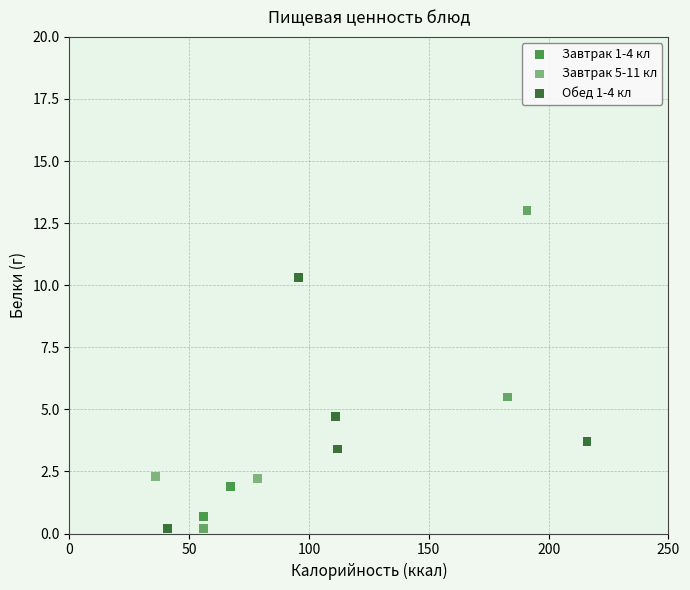

What are all the series names shown in the legend?

Завтрак 1-4 кл, Завтрак 5-11 кл, Обед 1-4 кл